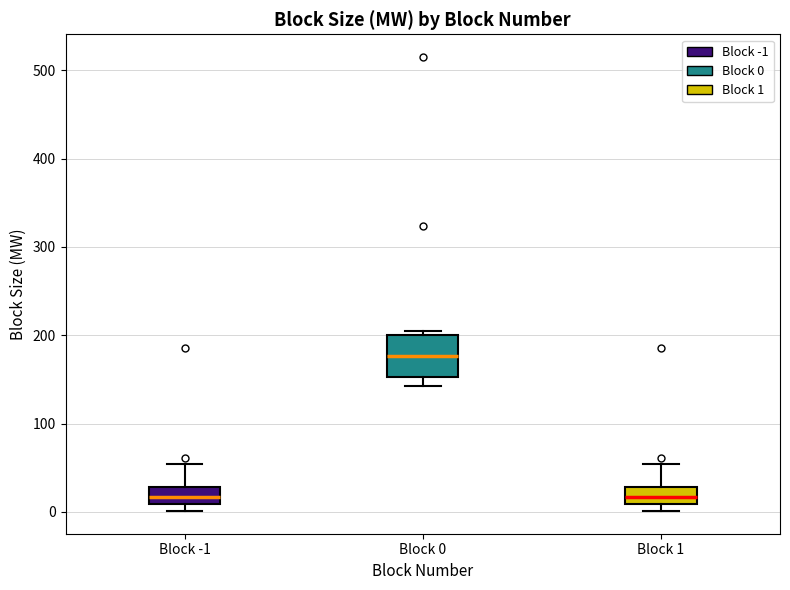

Reading left to right, transcribe this box plot: for each box, give where its median line is, the range the box spans, and where its two whiskers end, as read against the y-axis. The values are not printed on the chart, so give them approximately, as read against the axis.

Block -1: median 20, box 10 to 30, whiskers 0 to 50
Block 0: median 180, box 150 to 200, whiskers 140 to 210
Block 1: median 20, box 10 to 30, whiskers 0 to 50